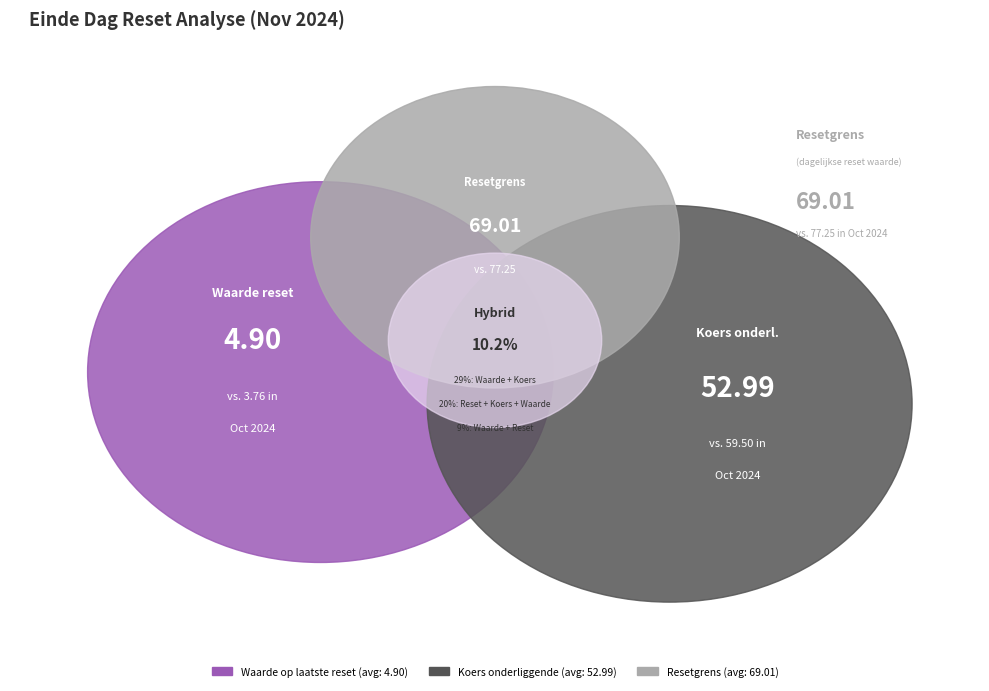

Is there any slice that represents more than half of the pie?

No